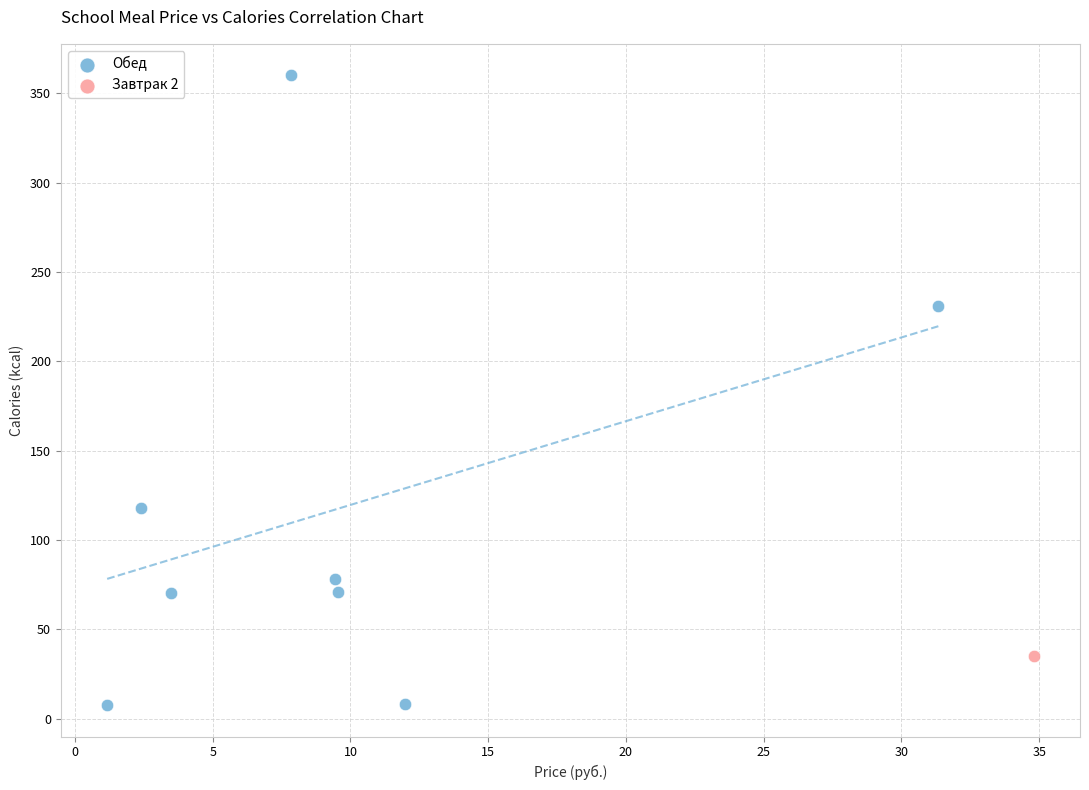

What are all the series names shown in the legend?

Обед, Завтрак 2